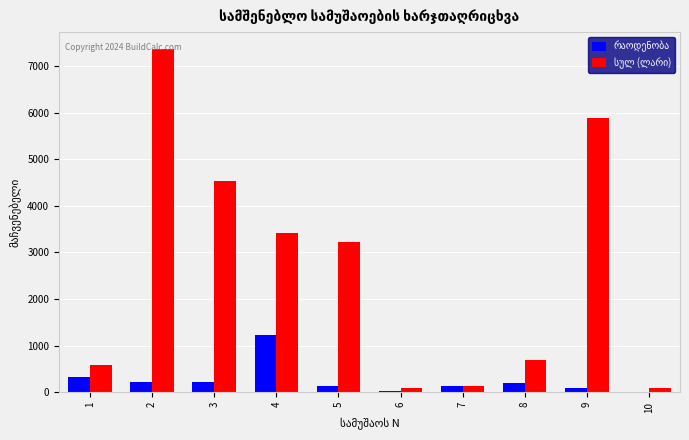

At which label does რაოდენობა first exceed 189?

1